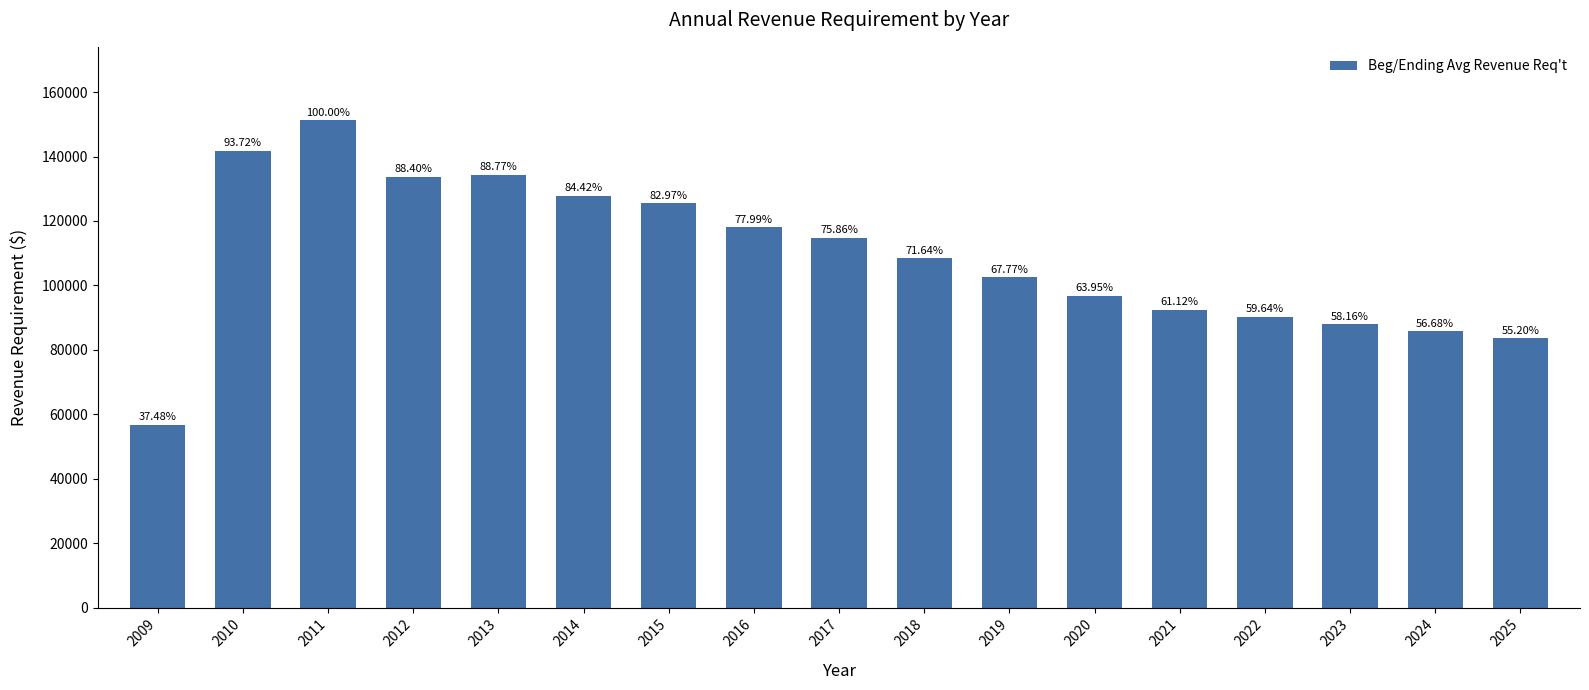

Reading left to right, list all the values displayed in this chart.

2009=56729.0	2010=141851.0	2011=151356.8	2012=133805.7	2013=134366.7	2014=127776.2	2015=125577.2	2016=118046.0	2017=114816.9	2018=108436.8	2019=102569.8	2020=96794.1	2021=92514.8	2022=90273.5	2023=88032.2	2024=85790.9	2025=83549.7